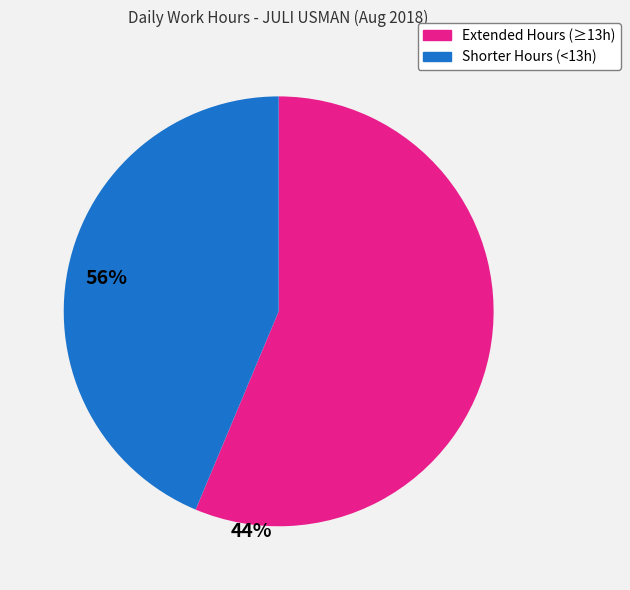

Does any single category account for the majority?

Yes